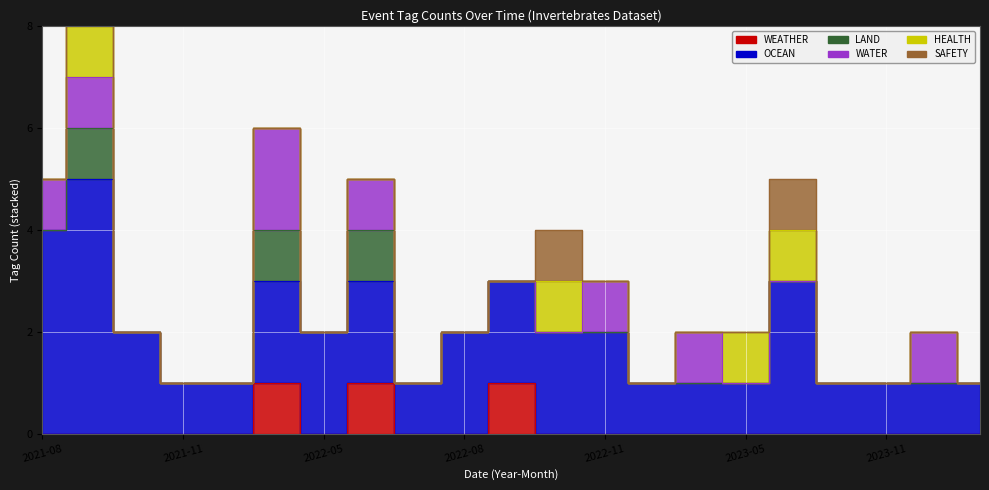

Rank the series by their maximum value, from highest to lowest.

OCEAN, WATER, WEATHER, LAND, HEALTH, SAFETY